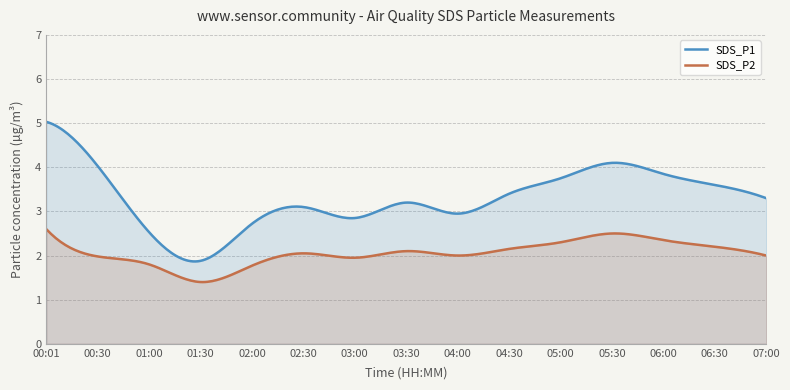

At 04:00, list the series in order from largest to smallest.

SDS_P1, SDS_P2